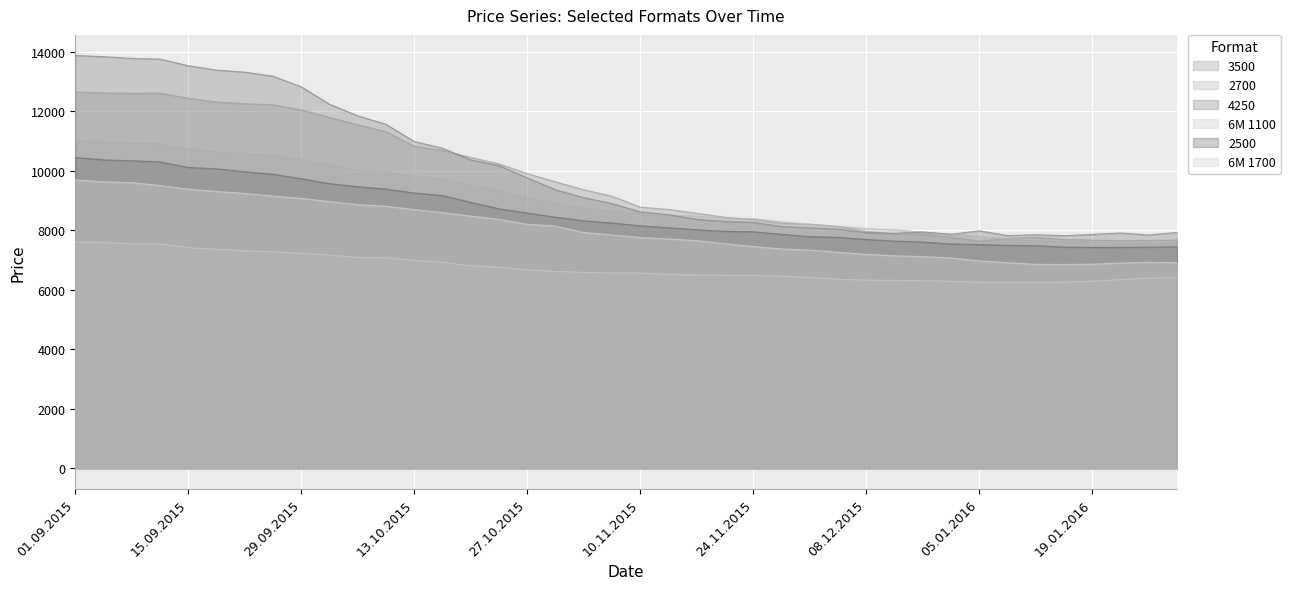

Reading left to right, list all the values displayed in this chart.

3500: 12658	12619	12609	12613	12446	12318	12256	12223	12053	11797	11554	11318	10829	10687	10454	10235	9909	9632	9367	9147	8781	8705	8576	8442	8363	8235	8208	8134	7963	7885	7871	7769	7636	7731	7764	7692	7671	7657	7663	7674
2700: 11070	11011	10959	10943	10771	10672	10608	10557	10390	10247	10057	10005	9833	9781	9562	9358	9107	8960	8770	8695	8584	8508	8478	8400	8398	8288	8207	8133	8061	8018	7941	7862	7803	7713	7682	7643	7632	7614	7603	7608
4250: 13879	13842	13781	13759	13535	13389	13321	13183	12827	12240	11853	11565	10988	10762	10371	10180	9765	9363	9100	8902	8622	8527	8371	8301	8269	8132	8086	8045	7923	7901	7949	7870	7986	7825	7855	7823	7862	7913	7842	7933
6M 1100: 7610	7592	7545	7542	7418	7365	7310	7279	7229	7169	7091	7079	6989	6932	6810	6760	6675	6619	6589	6567	6564	6516	6501	6493	6482	6462	6415	6357	6325	6322	6308	6288	6253	6247	6242	6258	6294	6345	6395	6410
2500: 10450	10371	10341	10302	10116	10069	9971	9888	9738	9572	9467	9388	9256	9169	8941	8726	8583	8443	8321	8248	8154	8089	8022	7968	7953	7868	7790	7765	7693	7641	7607	7545	7525	7496	7487	7438	7428	7428	7436	7449
6M 1700: 9695	9633	9607	9509	9384	9310	9241	9155	9074	8970	8863	8813	8698	8597	8482	8370	8206	8144	7929	7846	7759	7712	7655	7551	7458	7375	7336	7267	7193	7147	7119	7075	6974	6914	6859	6855	6865	6902	6929	6914